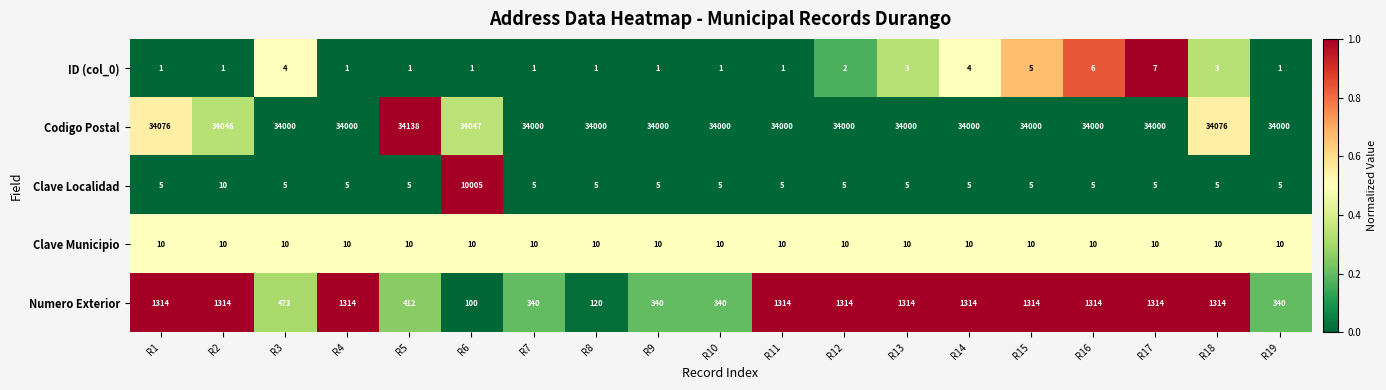

Is it true that Clave Municipio equals 16 at R13?

False